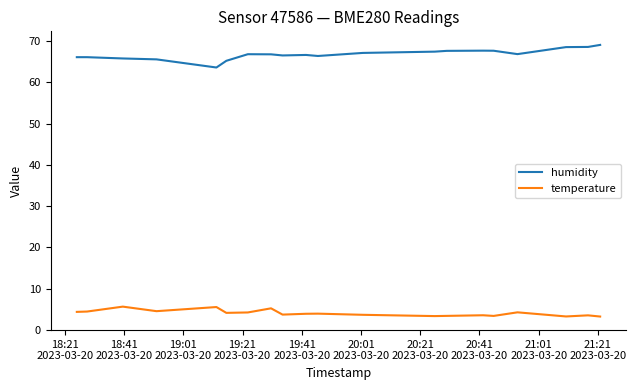

Rank the series by their average value, from highest to lowest.

humidity, temperature